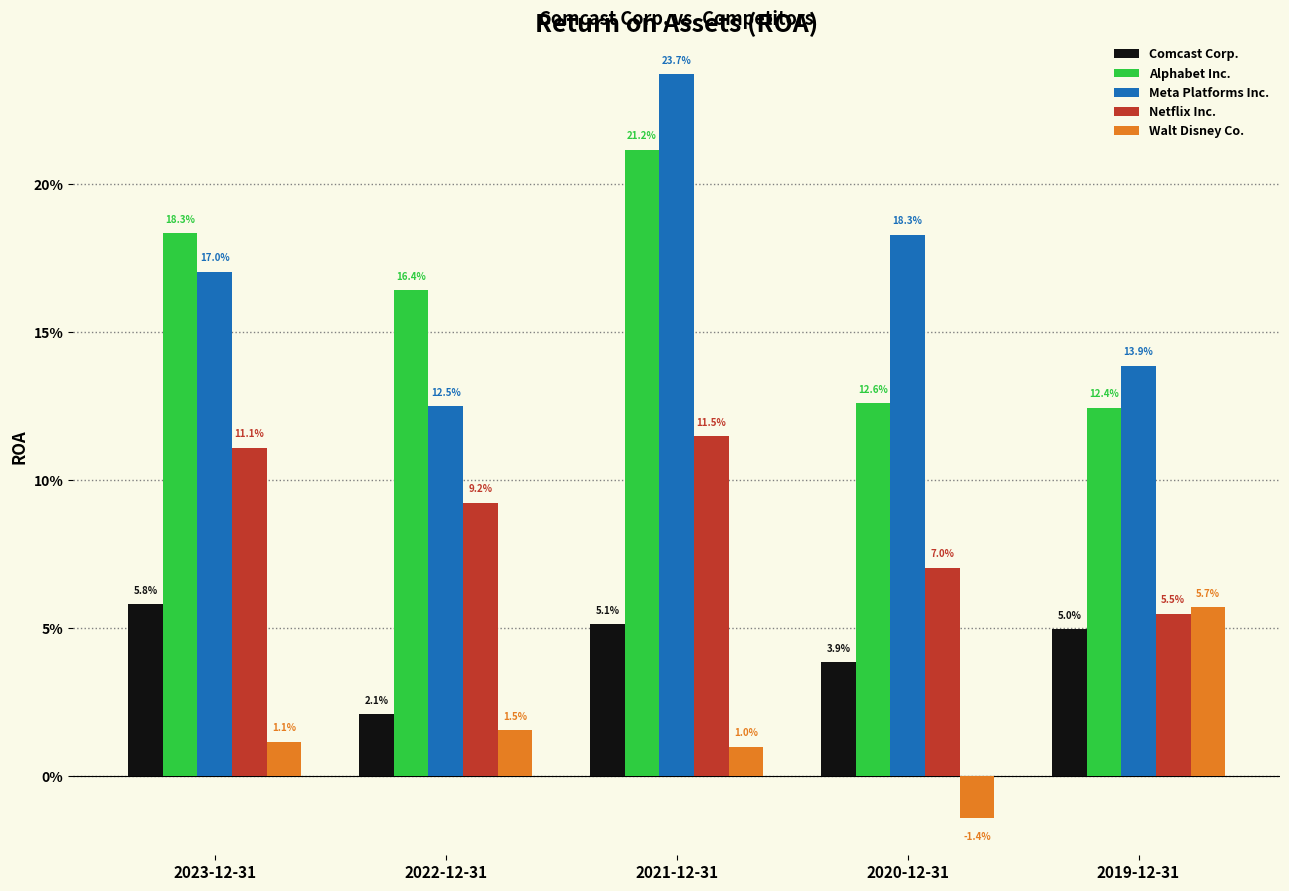

Reading left to right, extract all data points from this chart.

Comcast Corp.: 2023-12-31=0.1	2022-12-31=0.0	2021-12-31=0.1	2020-12-31=0.0	2019-12-31=0.0
Alphabet Inc.: 2023-12-31=0.2	2022-12-31=0.2	2021-12-31=0.2	2020-12-31=0.1	2019-12-31=0.1
Meta Platforms Inc.: 2023-12-31=0.2	2022-12-31=0.1	2021-12-31=0.2	2020-12-31=0.2	2019-12-31=0.1
Netflix Inc.: 2023-12-31=0.1	2022-12-31=0.1	2021-12-31=0.1	2020-12-31=0.1	2019-12-31=0.1
Walt Disney Co.: 2023-12-31=0.0	2022-12-31=0.0	2021-12-31=0.0	2020-12-31=-0.0	2019-12-31=0.1